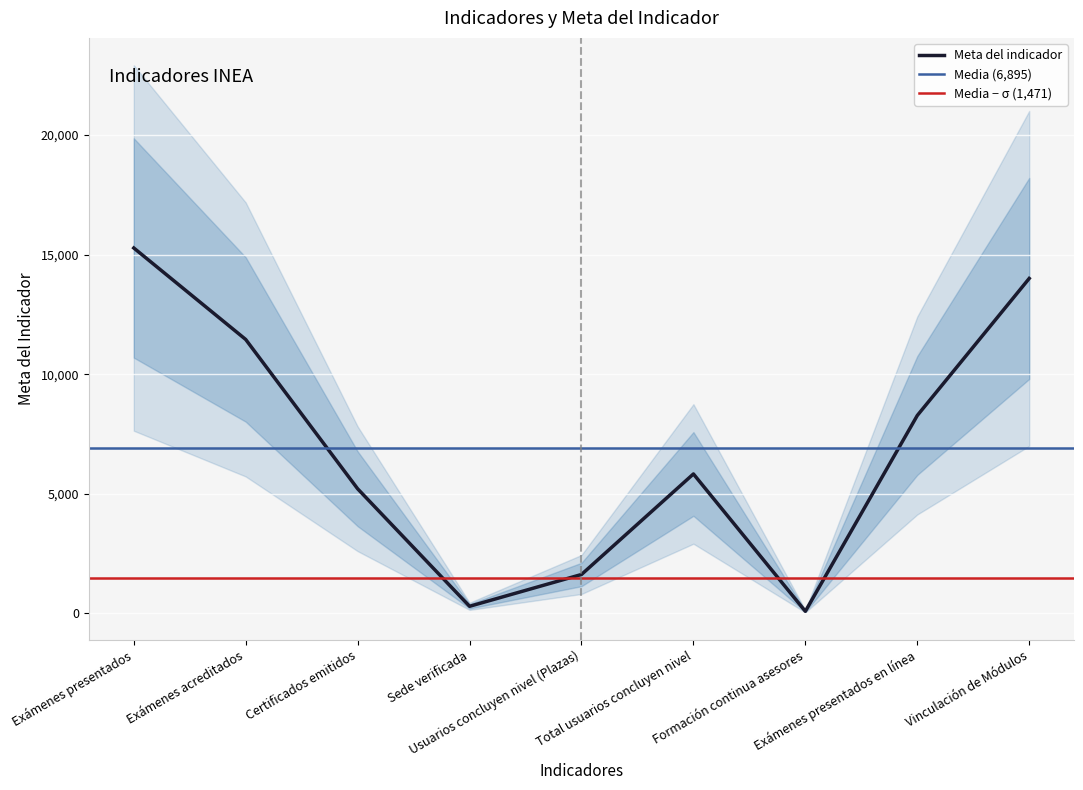

True or false: there are more than 0 points higher than both neighbors.

True